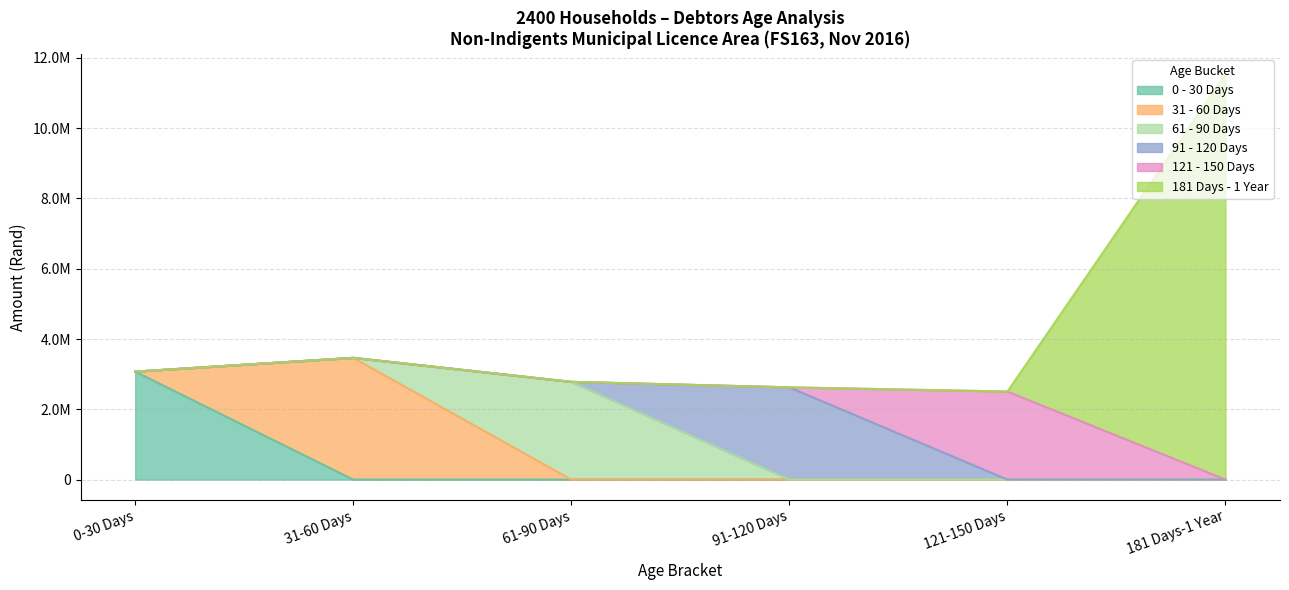

The value of 0 - 30 Days at Indigents Eskom is 1063327. True or false?

False